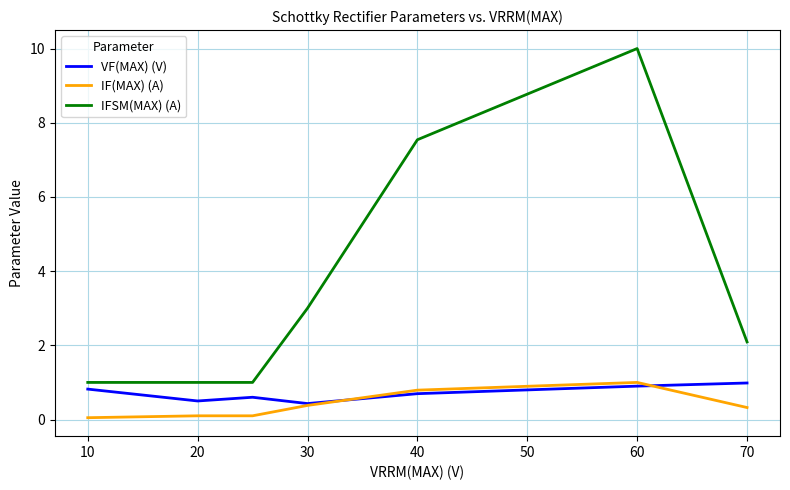

What are all the series names shown in the legend?

VF(MAX) (V), IF(MAX) (A), IFSM(MAX) (A)